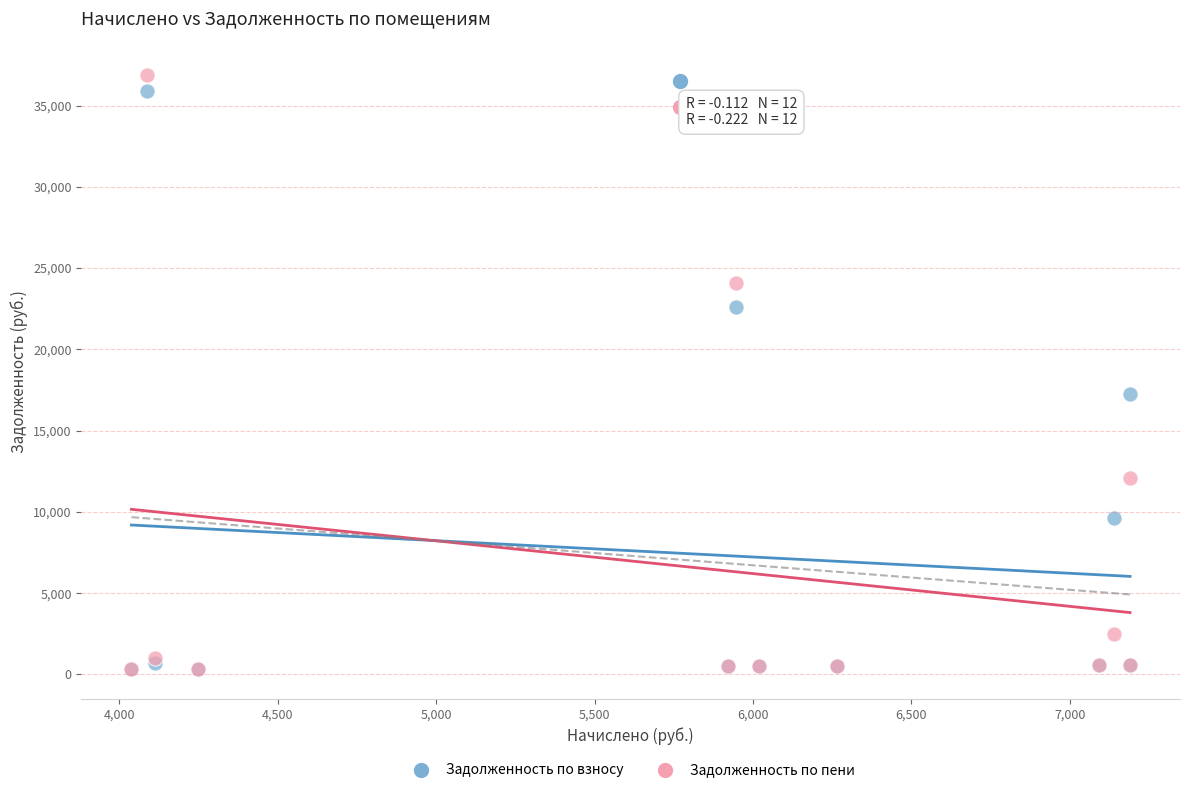

Across all series, what Y value is closest to 18622?

17272.0